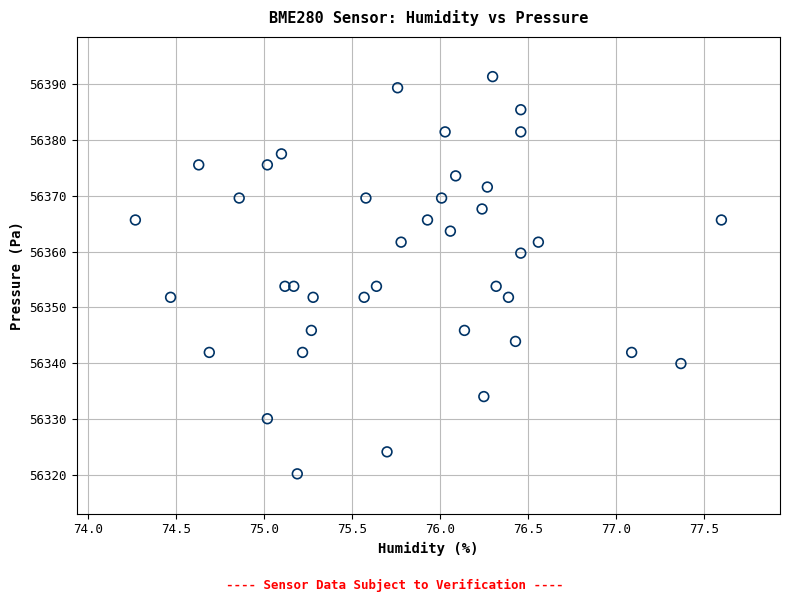

What is the range of X values (max minus min)?

3.3